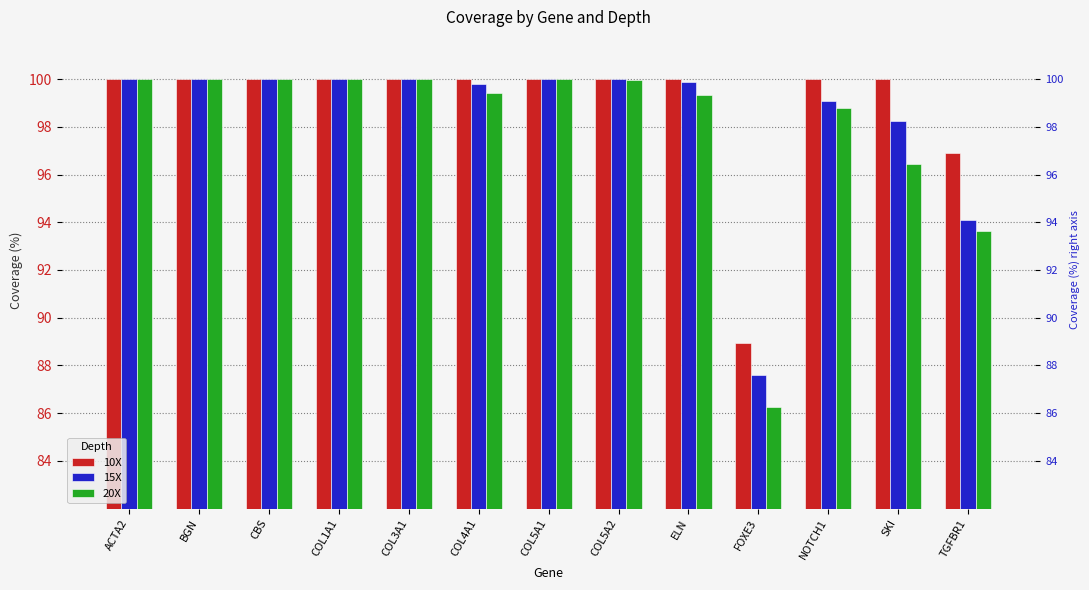

Reading left to right, transcribe all the data shown in this chart.

10X: ACTA2=100.0	BGN=100.0	CBS=100.0	COL1A1=100.0	COL3A1=100.0	COL4A1=100.0	COL5A1=100.0	COL5A2=100.0	ELN=100.0	FOXE3=89.0	NOTCH1=100.0	SKI=100.0	TGFBR1=96.9
15X: ACTA2=100.0	BGN=100.0	CBS=100.0	COL1A1=100.0	COL3A1=100.0	COL4A1=99.8	COL5A1=100.0	COL5A2=100.0	ELN=99.9	FOXE3=87.6	NOTCH1=99.1	SKI=98.3	TGFBR1=94.1
20X: ACTA2=100.0	BGN=100.0	CBS=100.0	COL1A1=100.0	COL3A1=100.0	COL4A1=99.4	COL5A1=100.0	COL5A2=100.0	ELN=99.3	FOXE3=86.2	NOTCH1=98.8	SKI=96.4	TGFBR1=93.6